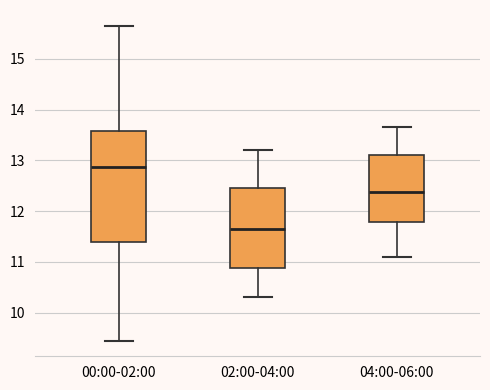

Comparing the boxes themselves (not the whiskers), which one is the tallest?

00:00-02:00